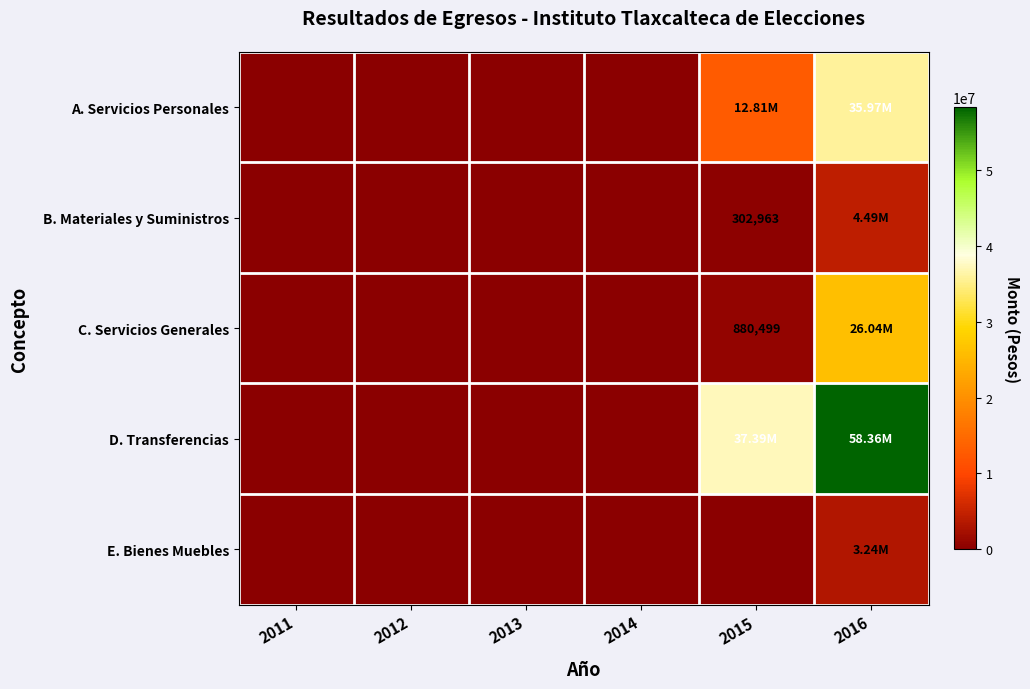

What is the sum of the D. Transferencias values at 2012 and 2015?

37387960.0